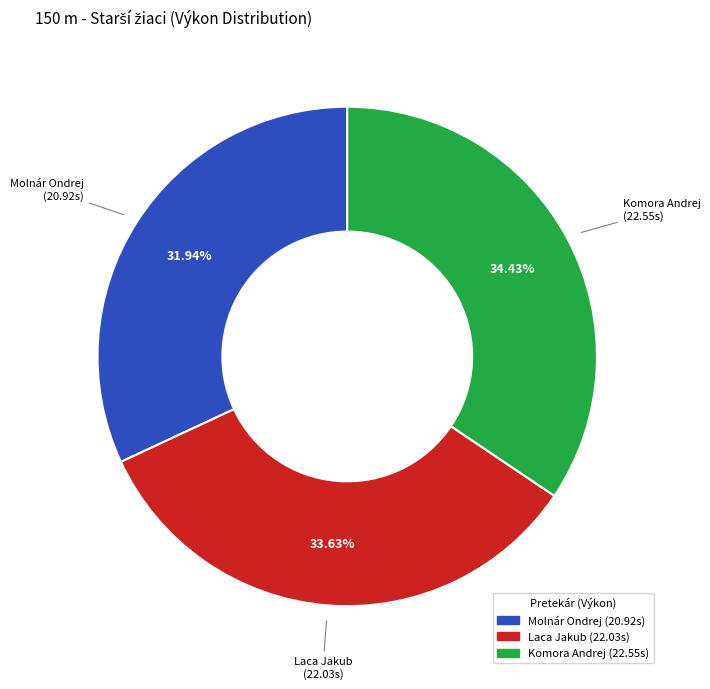

To the nearest percent, what is the combined percentage of Komora Andrej and Molnár Ondrej?

66%